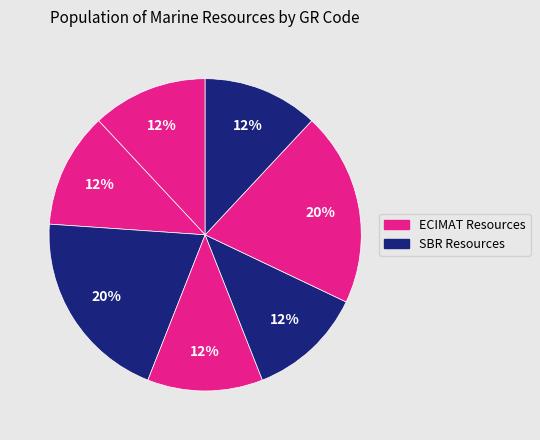

Is there any slice that represents more than half of the pie?

No